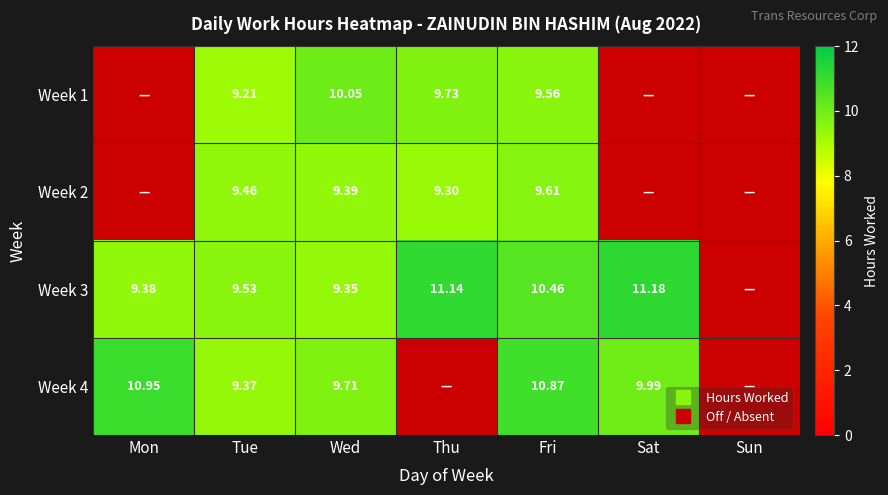

The 1 series shows 0.0 at Sun. True or false?

True